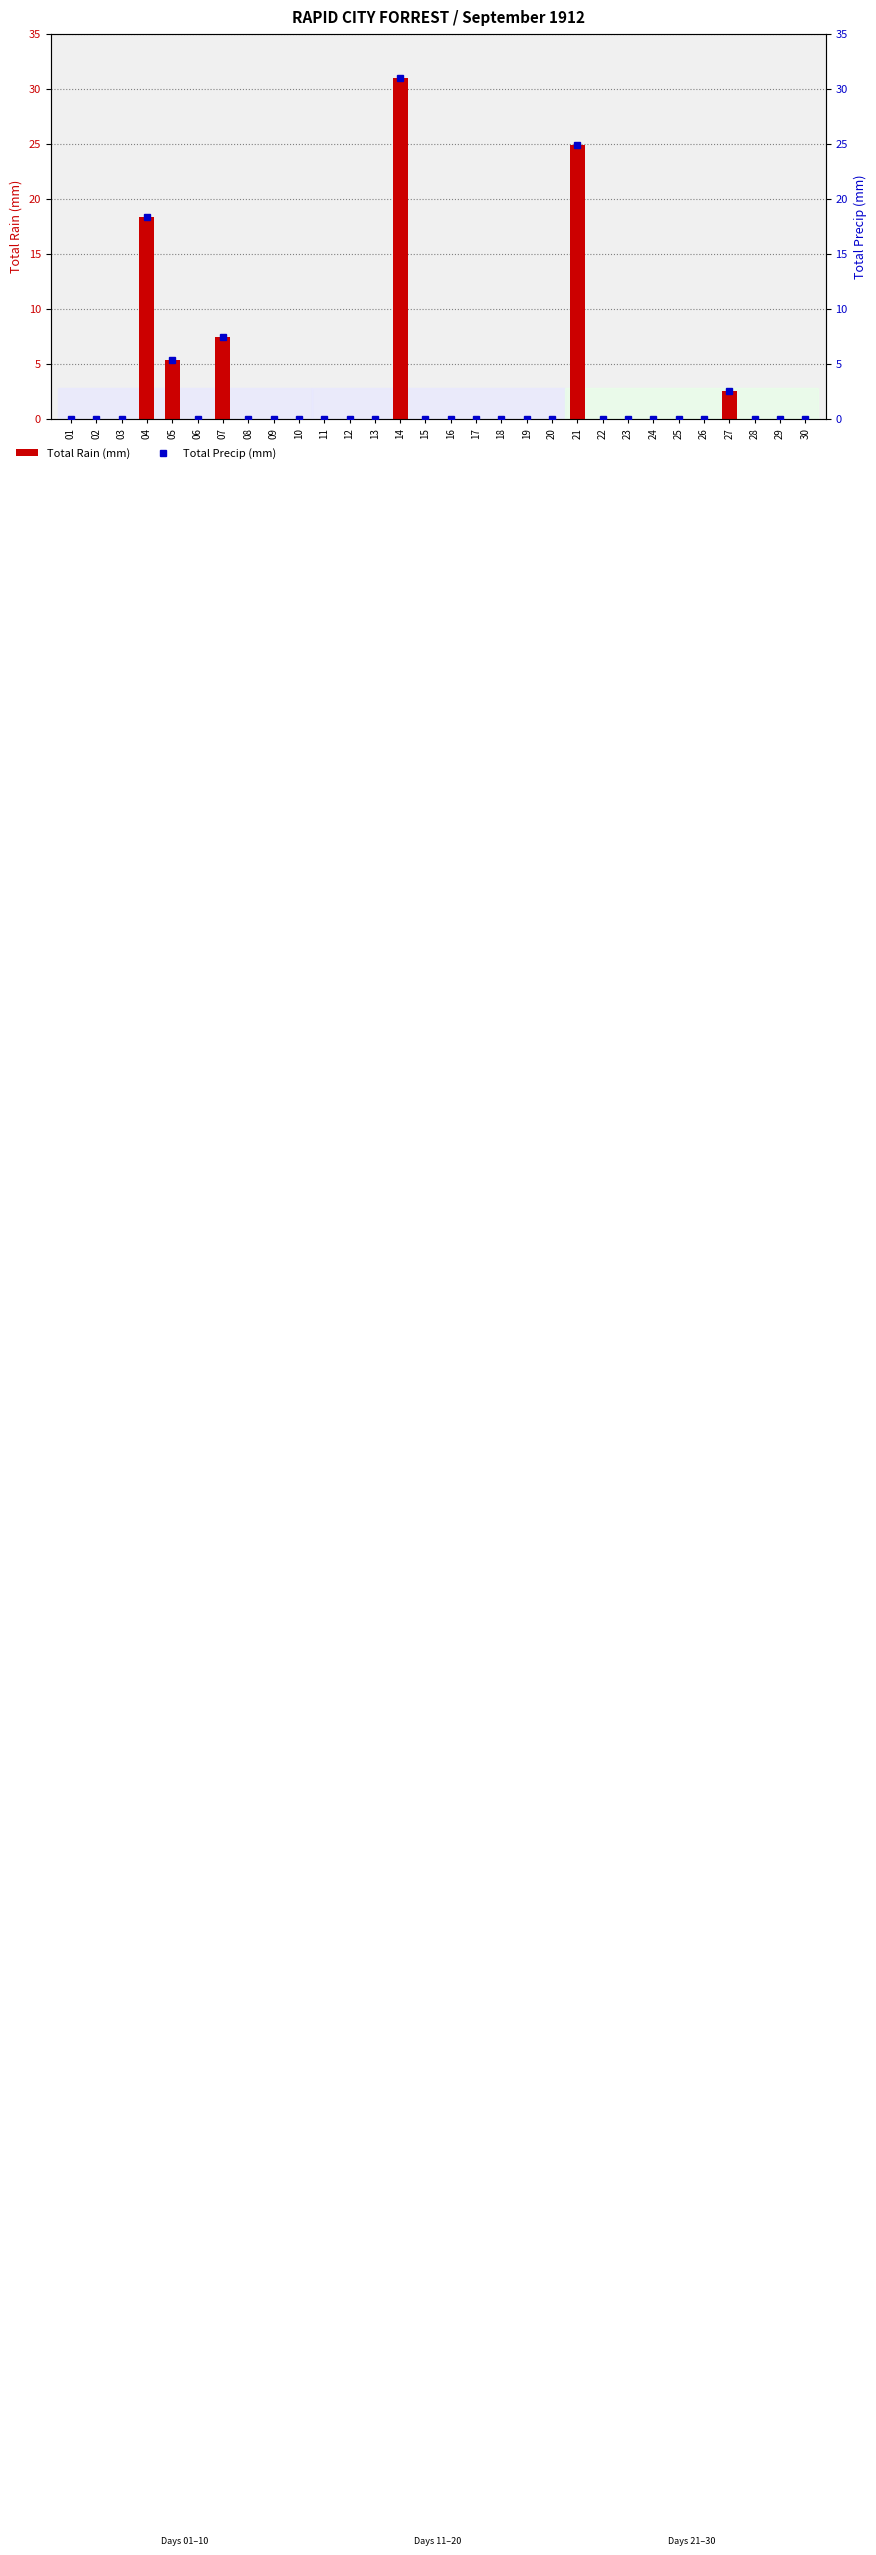

List the series in order of their peak value, highest first.

Total Rain (mm), Total Precip (mm)